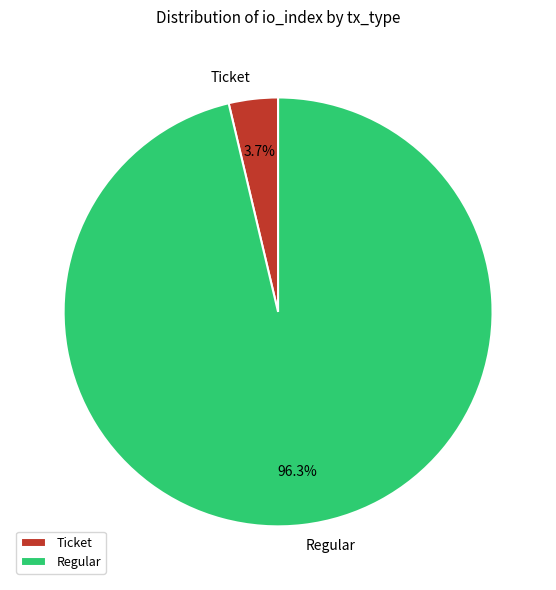

Is there any slice that represents more than half of the pie?

Yes